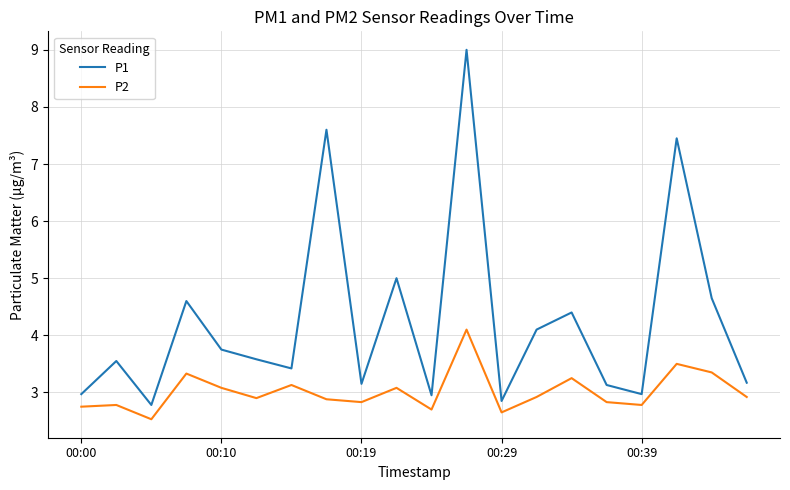

What are all the series names shown in the legend?

P1, P2